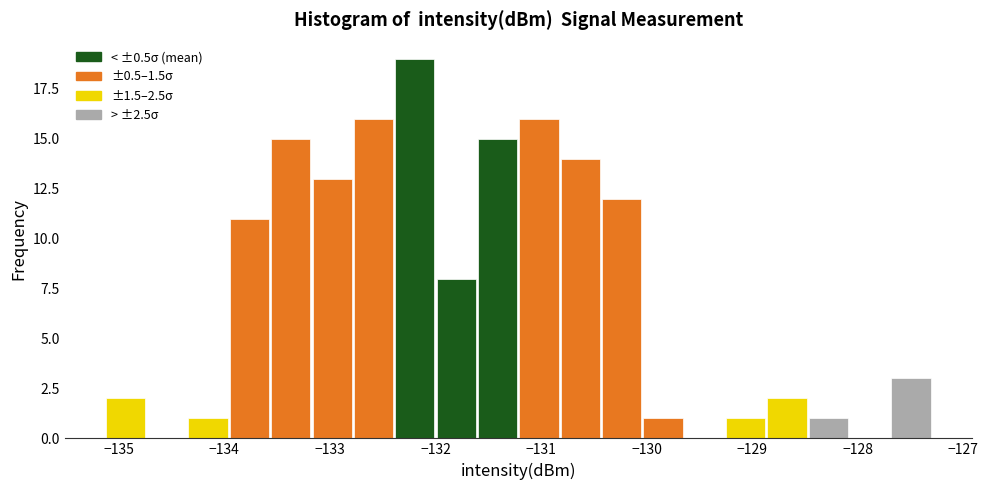

Around what value on the x-axis is the tallest bar? Give the approximate position of its centre, as read against the axis.

-132.2